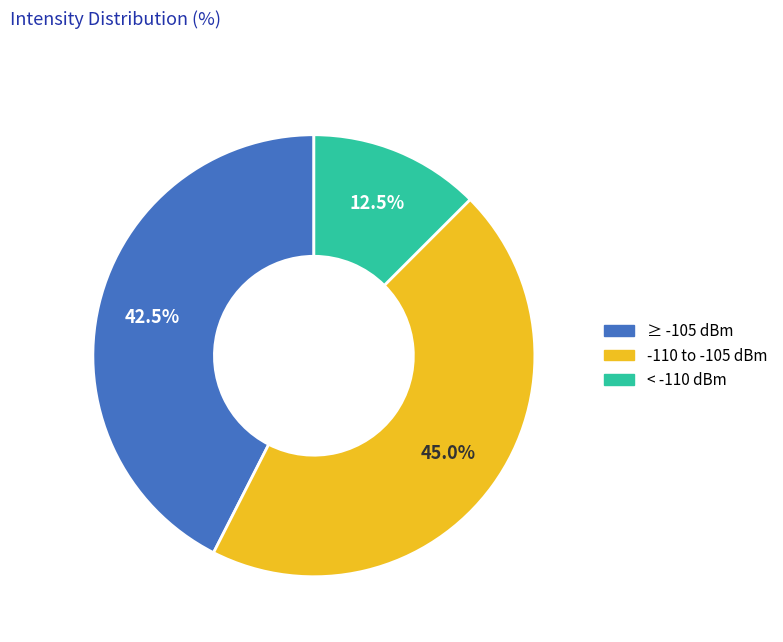

Rank the categories by value from lowest to highest.

< -110 dBm, ≥ -105 dBm, -110 to -105 dBm